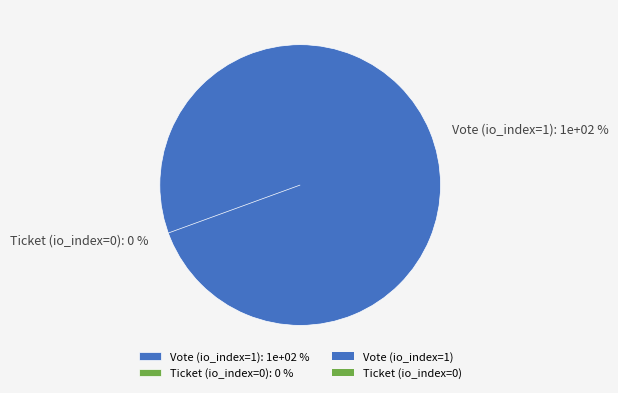

How much of the chart is everything except Ticket (io_index=0)?

100.0%